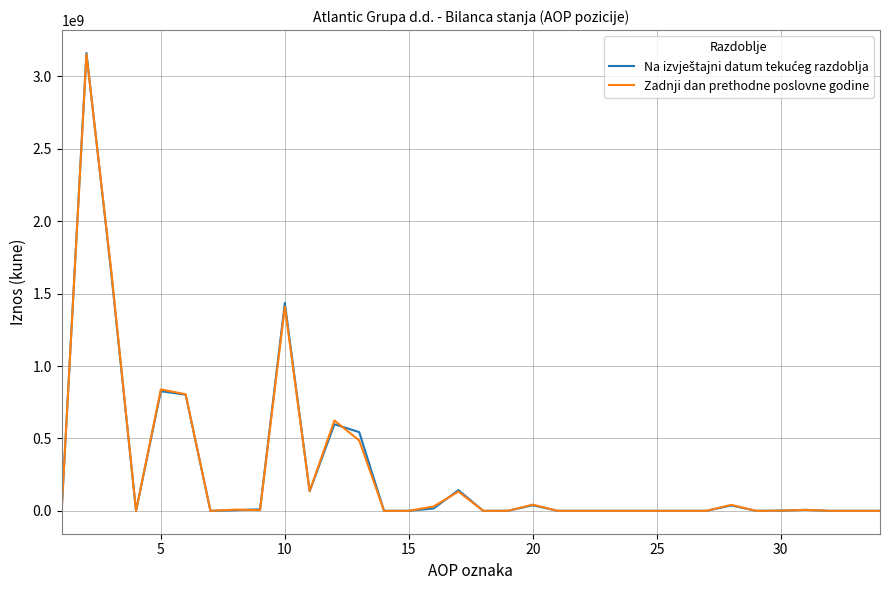

Is this an area chart (filled region under the line)?

No